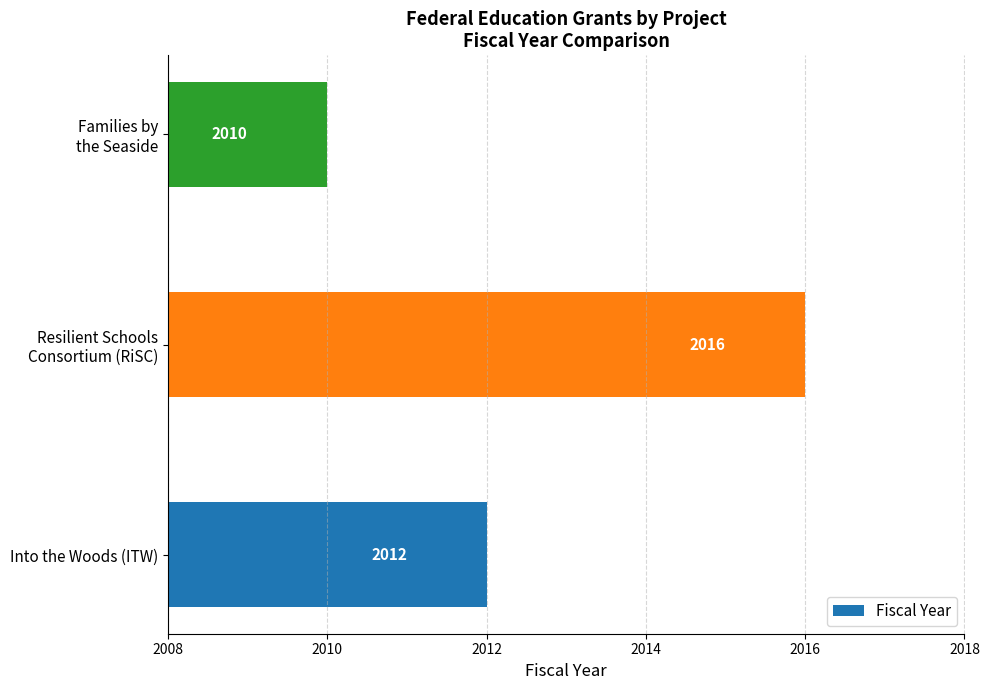

Reading bottom to top, list all the values displayed in this chart.

2012	2016	2010